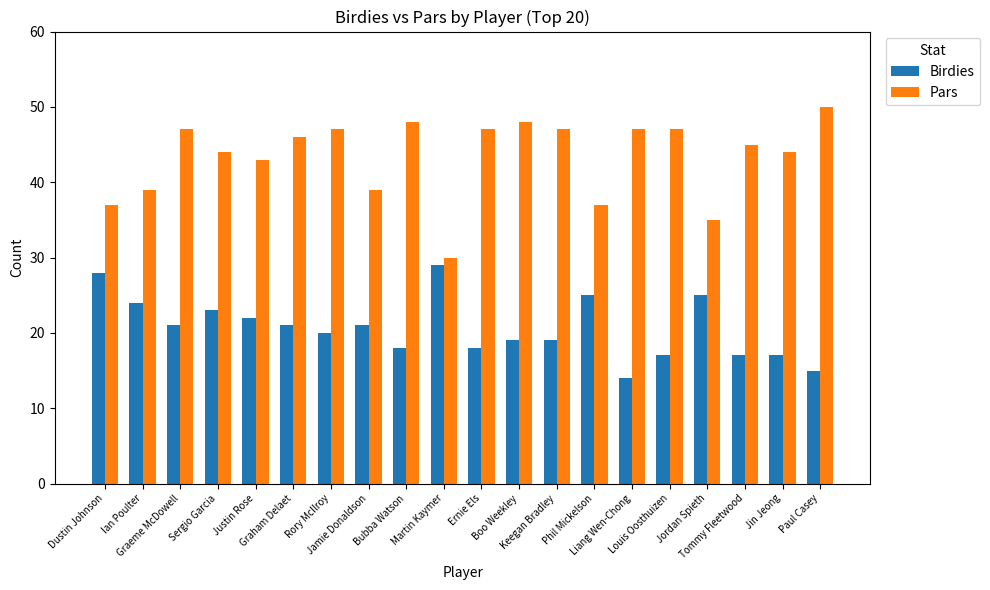

What is the label of the 11th bar from the left?

Ernie Els